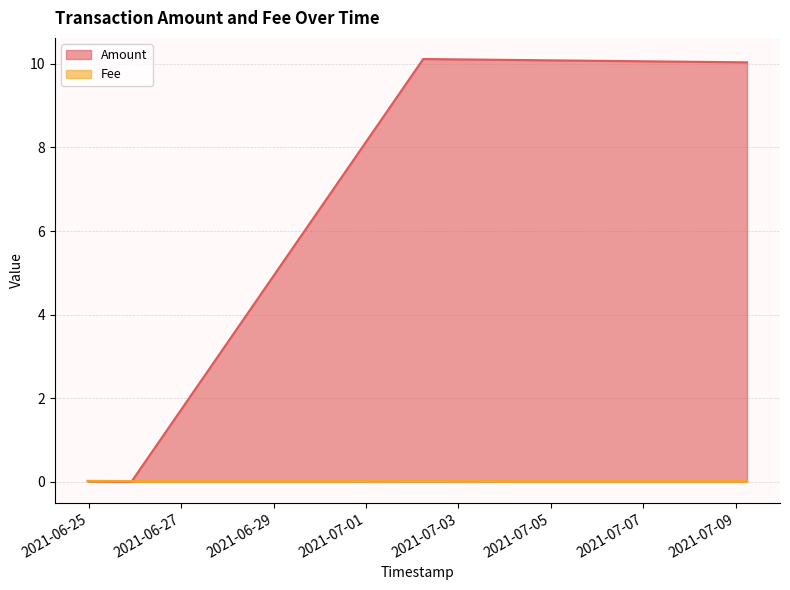

How many data points in Amount are above 10?

2